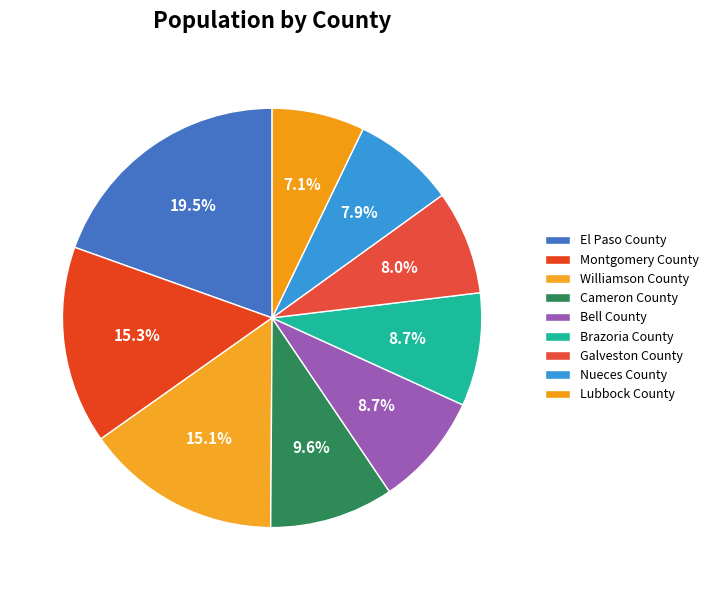

How many segments does this pie chart have?

9